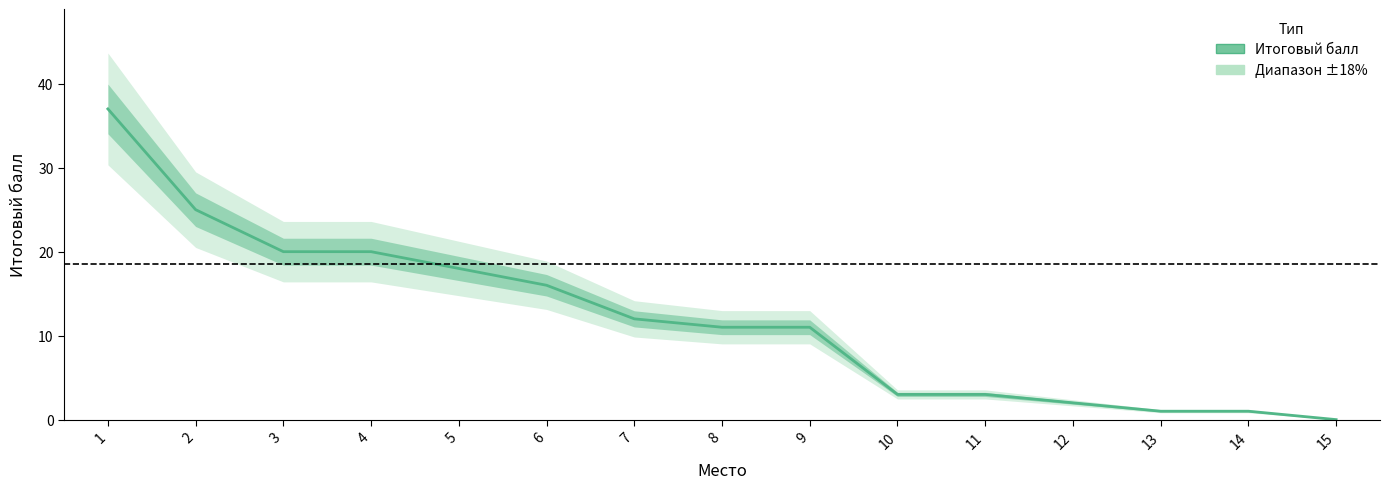

What is the average value?

12